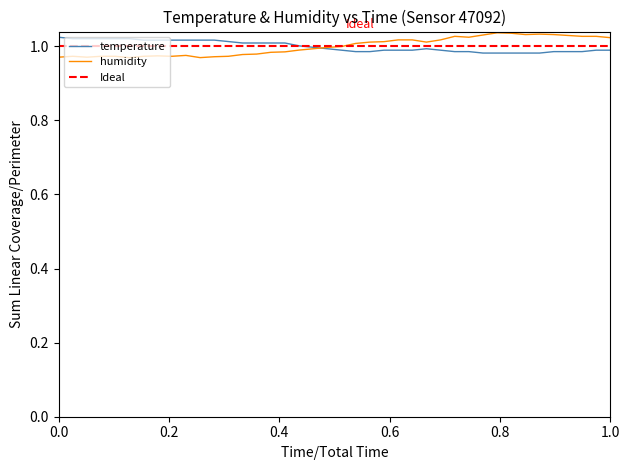

In humidity, how many points are lower than both neighbors (excluding endpoints)?

7